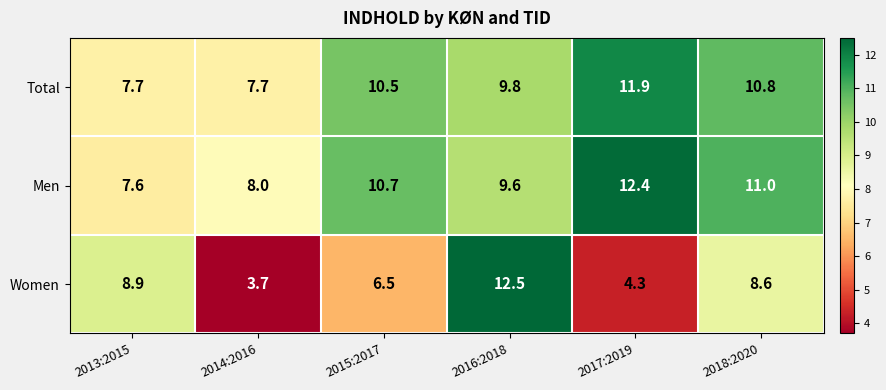

At 2016:2018, list the series in order from smallest to largest.

Men, Total, Women